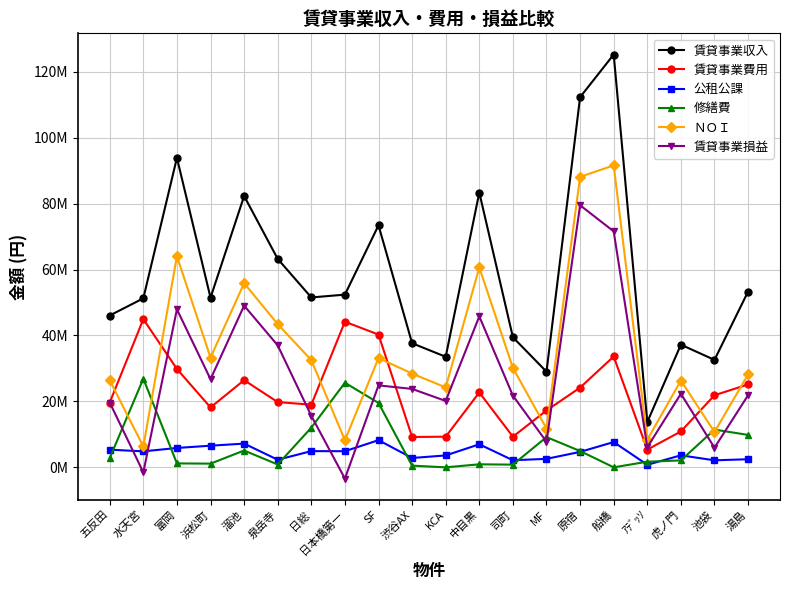

What is the smallest value displayed?

-3408490